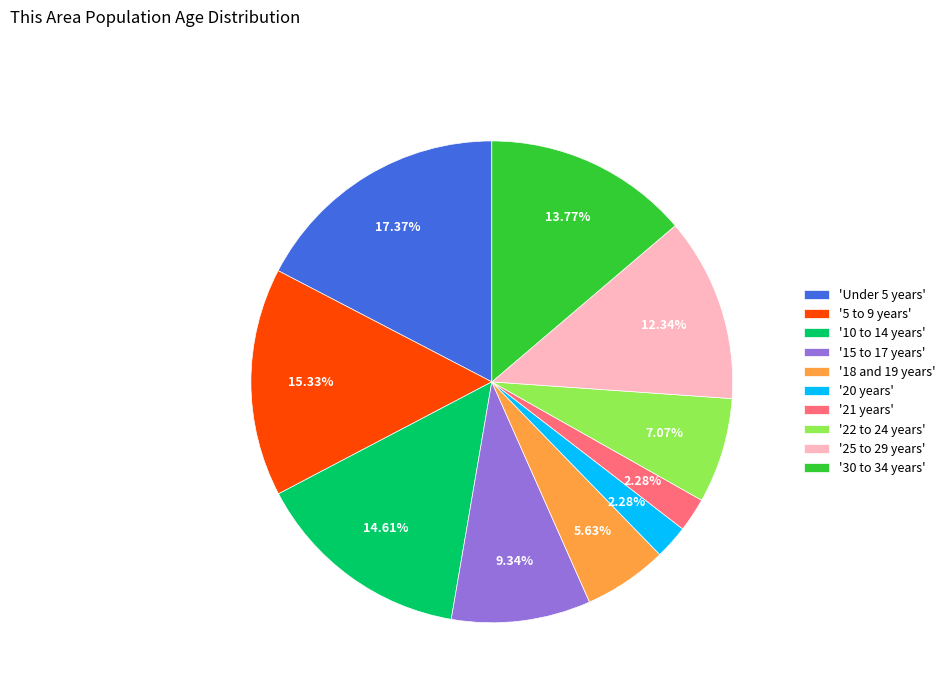

How many slices are in this pie chart?

10